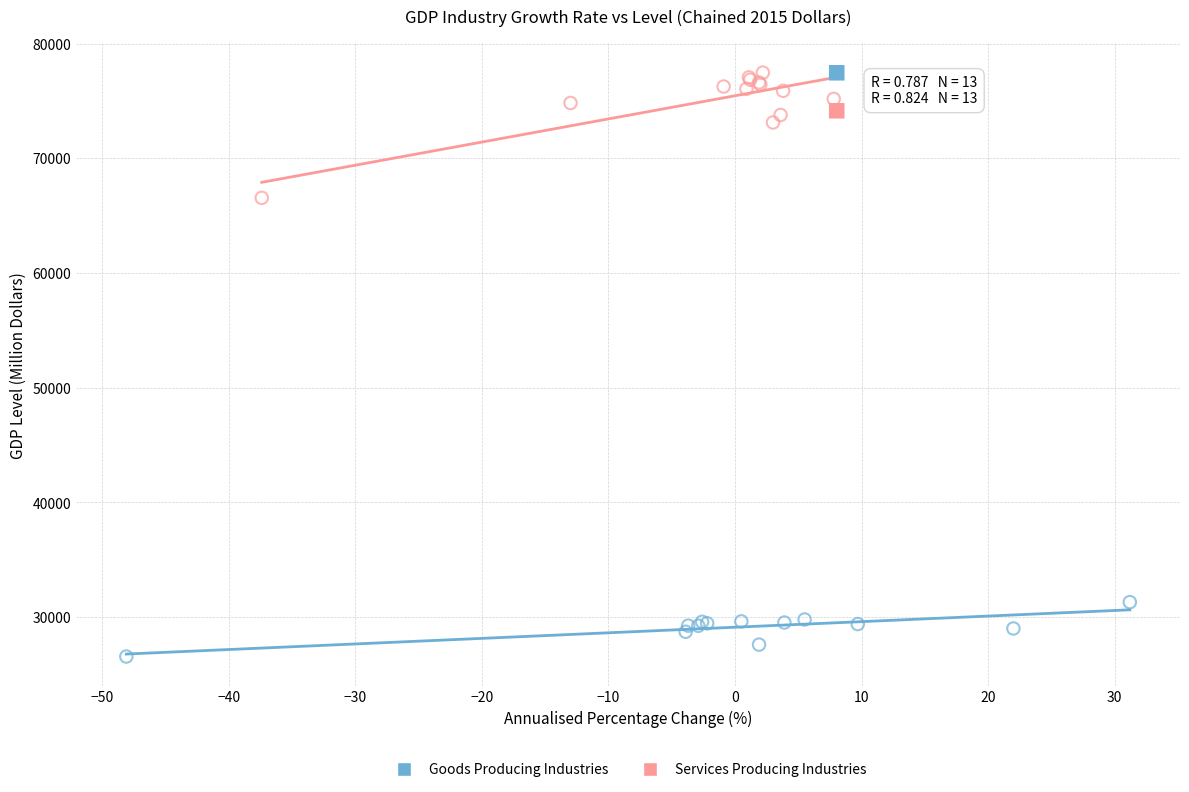

Which series has the largest Y range (max minus min)?

Services Producing Industries